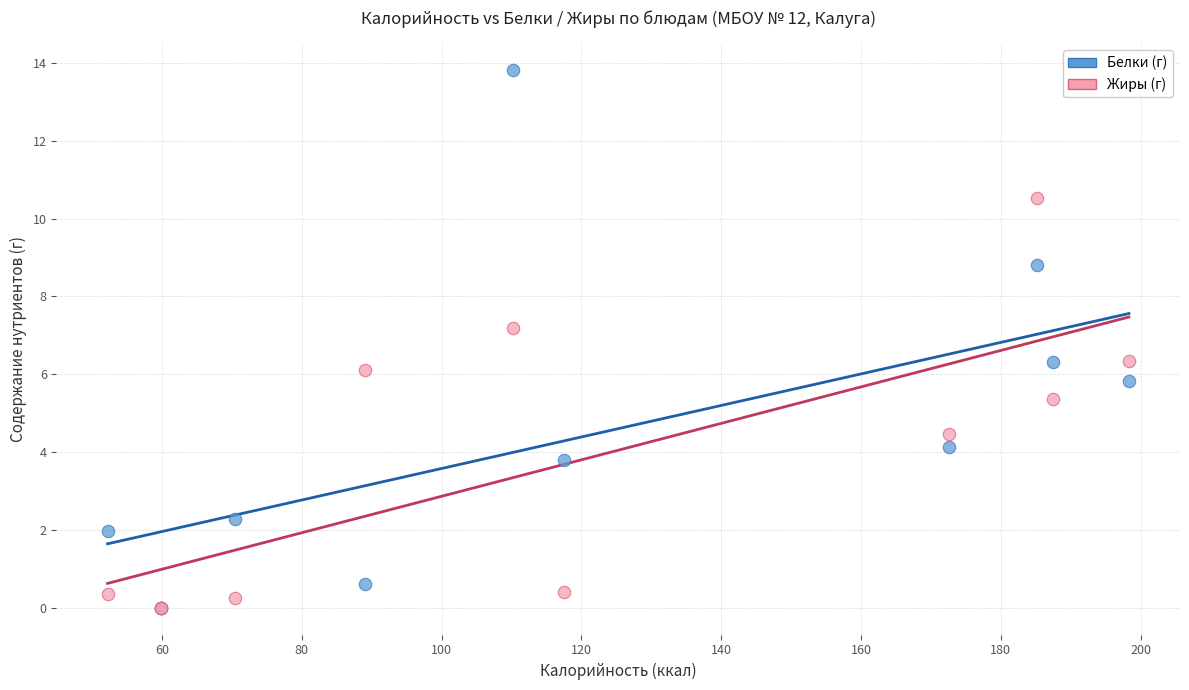

In the Жиры (г) series, what Y value is closest to 5?

5.4